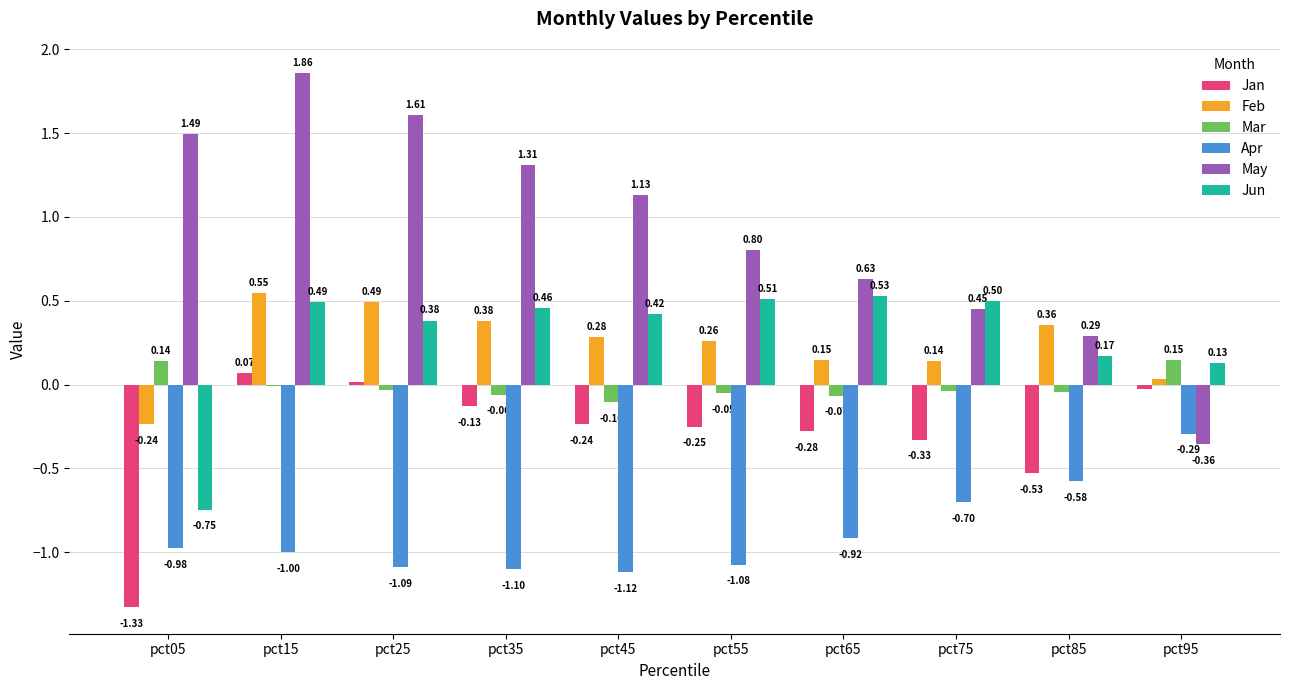

Does the chart contain any negative values?

Yes